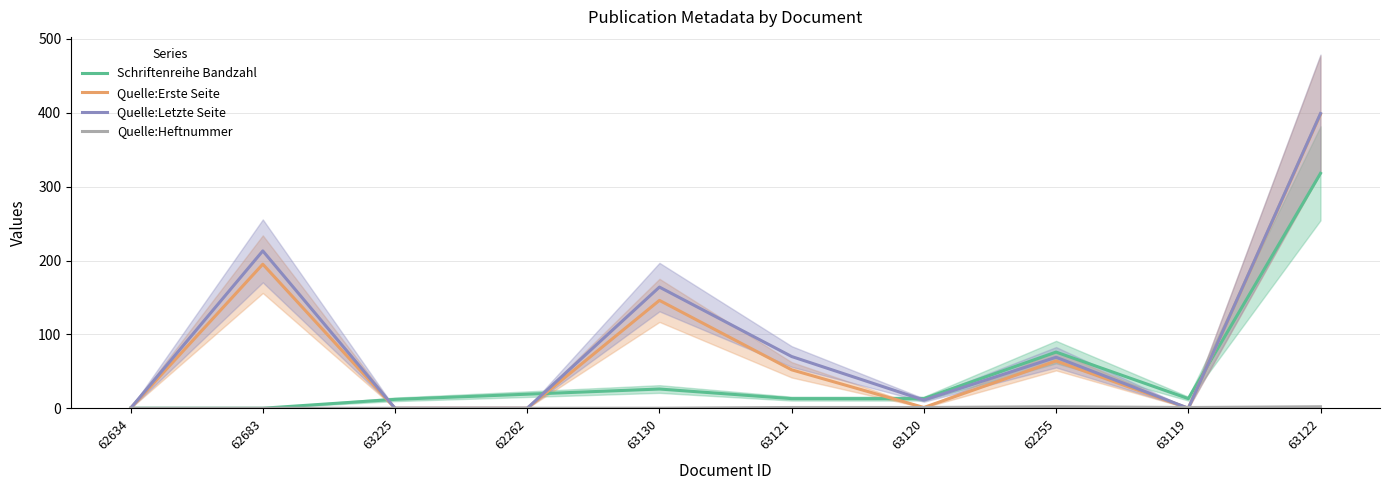

Where is the first local maximum for Quelle:Heftnummer?

62255